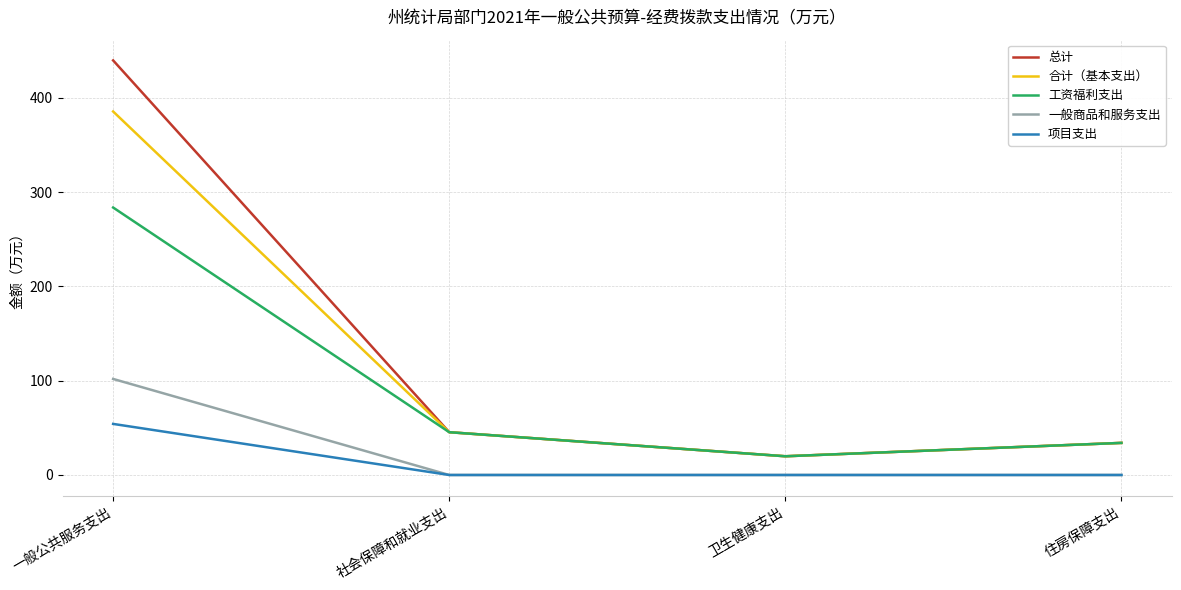

True or false: 总计 and 项目支出 intersect in this chart.

False